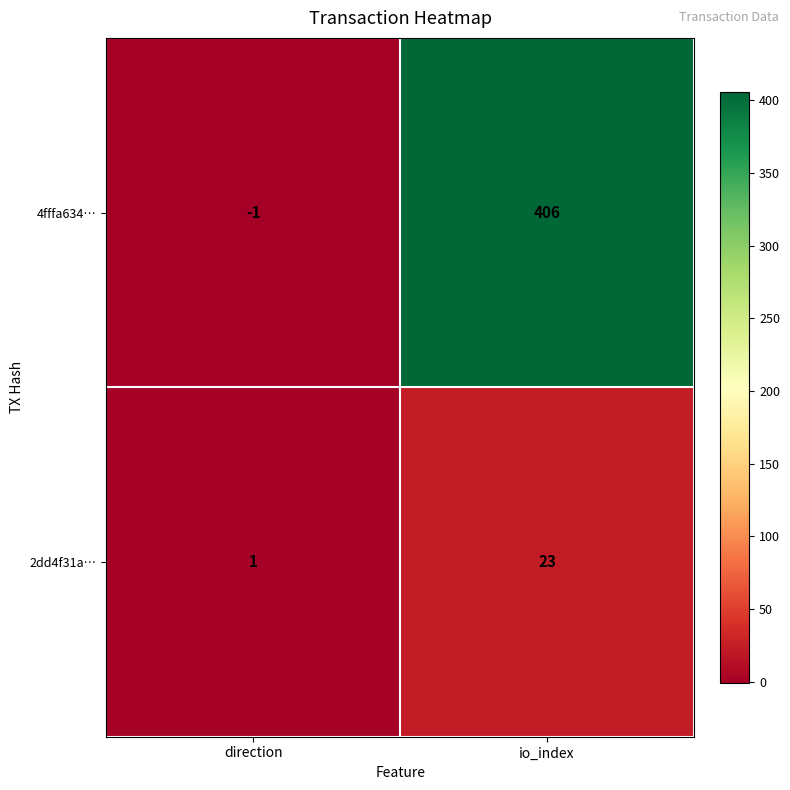

Where is 4fffa634… nearest to the value 202?

direction